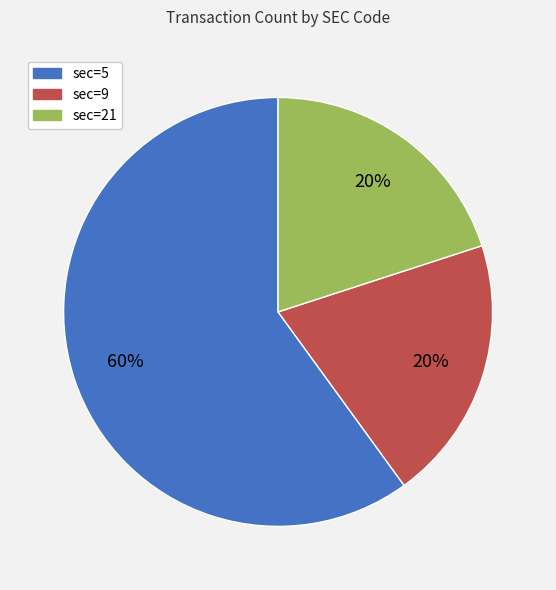

What is the largest slice in the pie chart?

sec=5